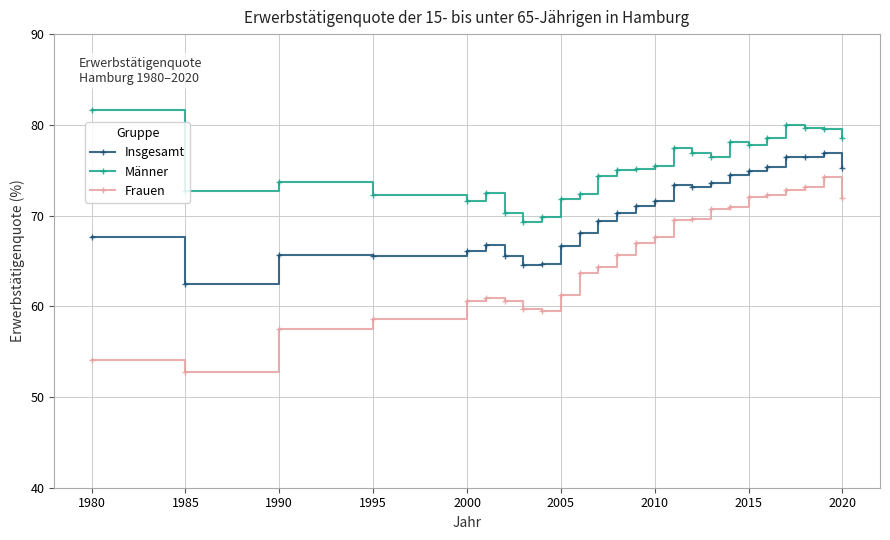

List the series in order of their overall mean, lowest first.

Frauen, Insgesamt, Männer